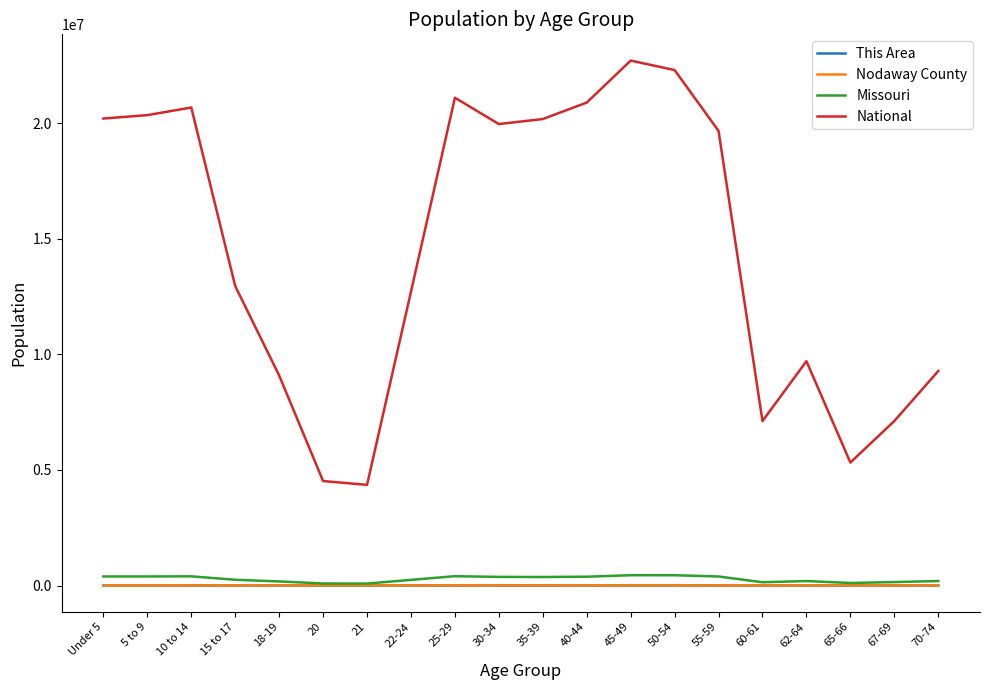

True or false: Nodaway County and This Area cross at least once.

False